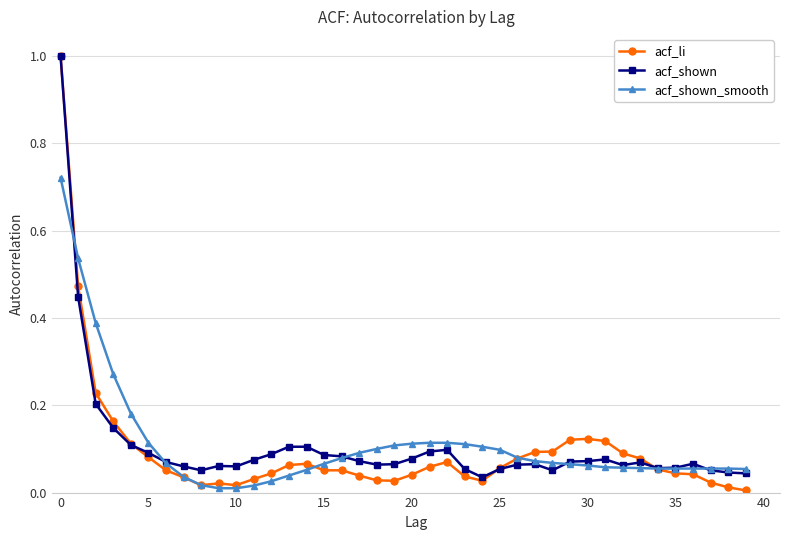

How many lines are shown in the chart?

3